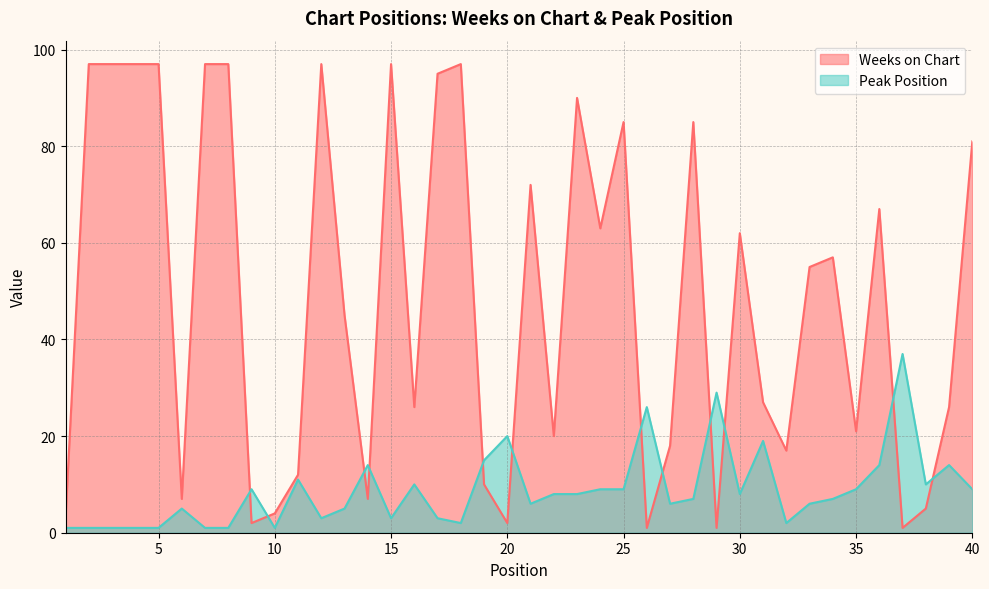

How many lines are shown in the chart?

2